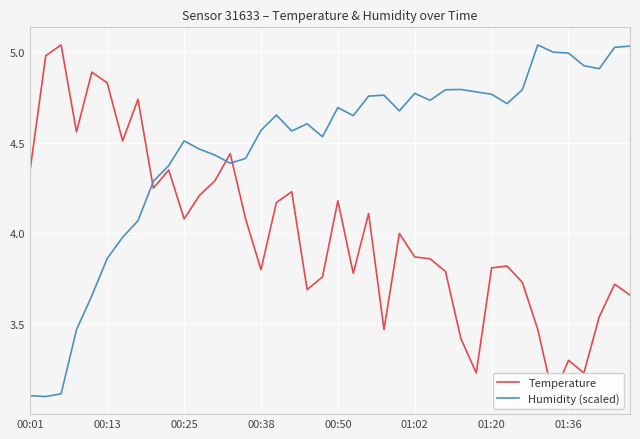

Is the value of Temperature at 30 greater than the value of Humidity (scaled) at 31?

No